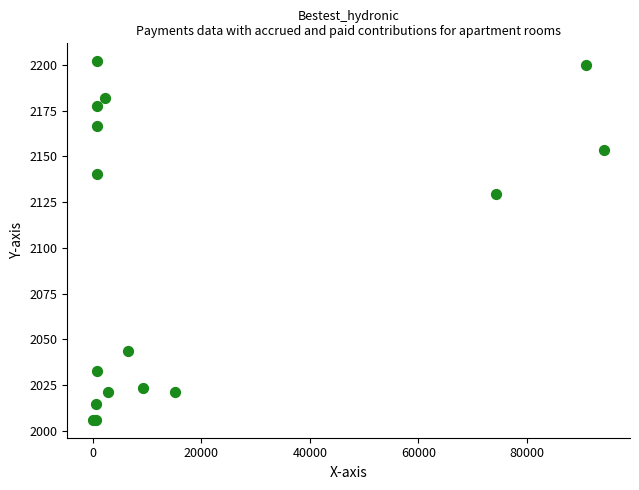

What Y value in the scatter plot is closest to 2104?

2129.3